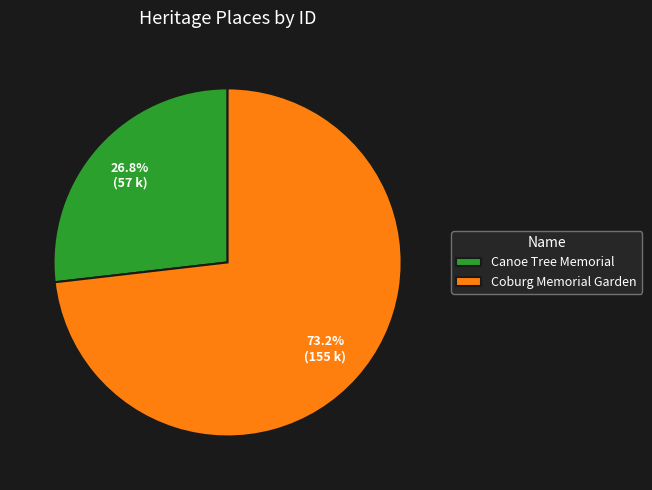

True or false: Canoe Tree Memorial accounts for 27% of the total.

True